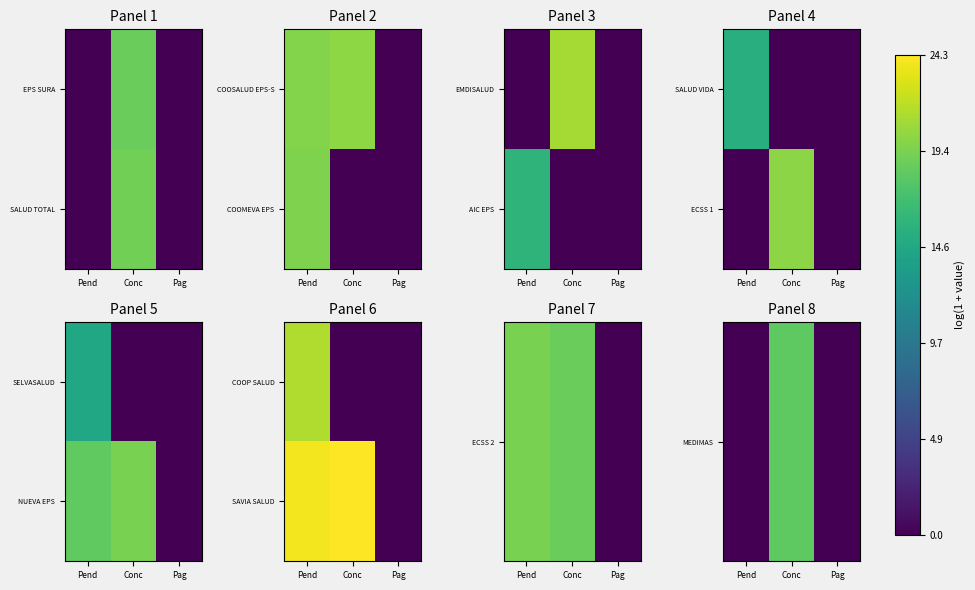

The MEDIMAS series shows 18.3 at Conc. True or false?

True